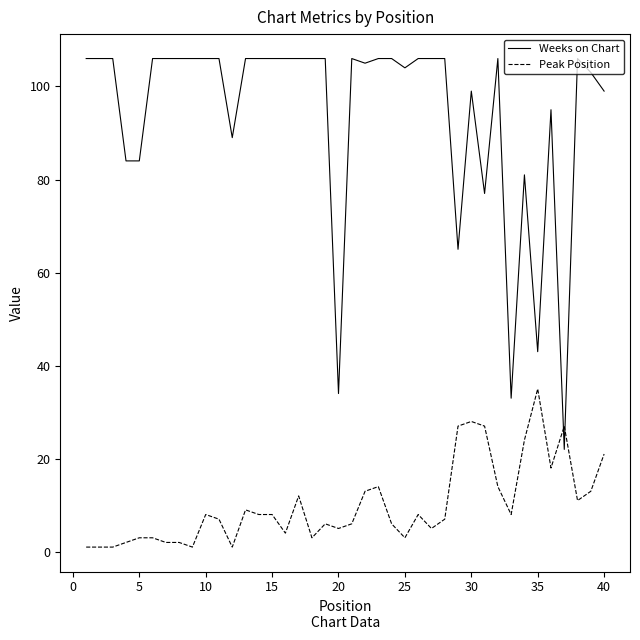

Which series has the largest total across all categories?

Weeks on Chart